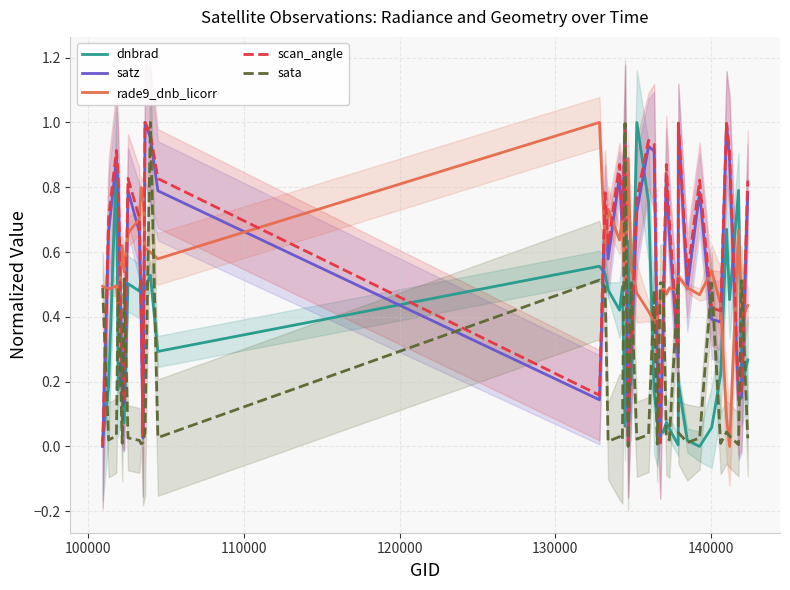

How many values in the scan_angle series exceed 0?

39